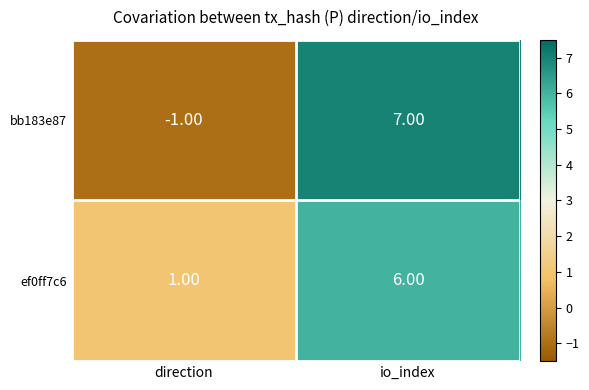

Rank the series by their average value, from highest to lowest.

ef0ff7c6, bb183e87